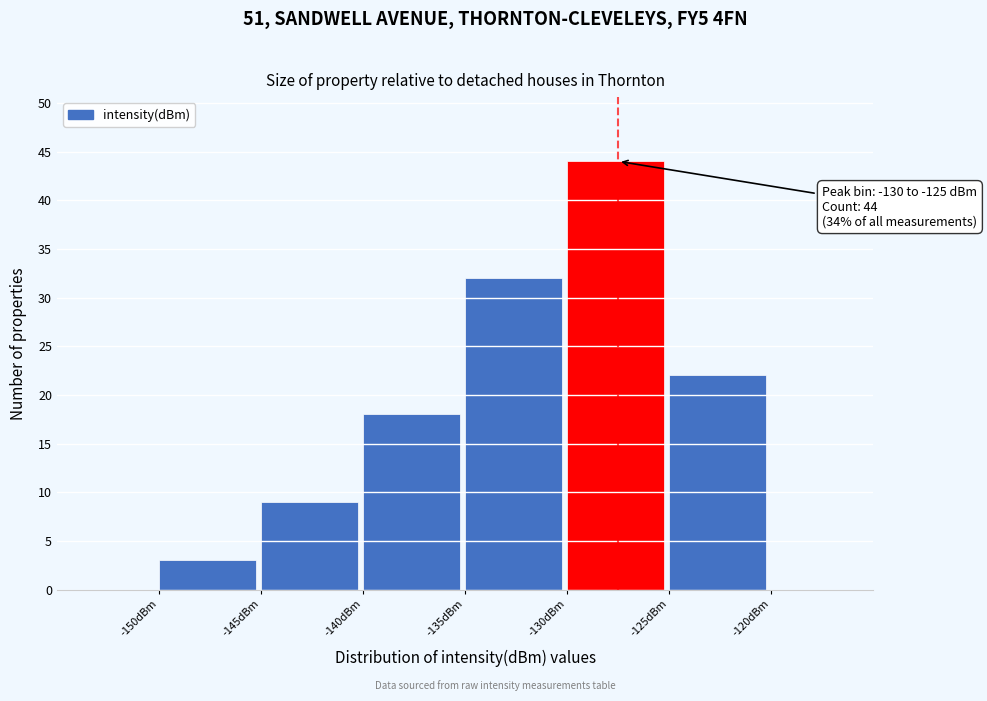

Over which range of the x-axis is the bar tallest?

-130 to -125